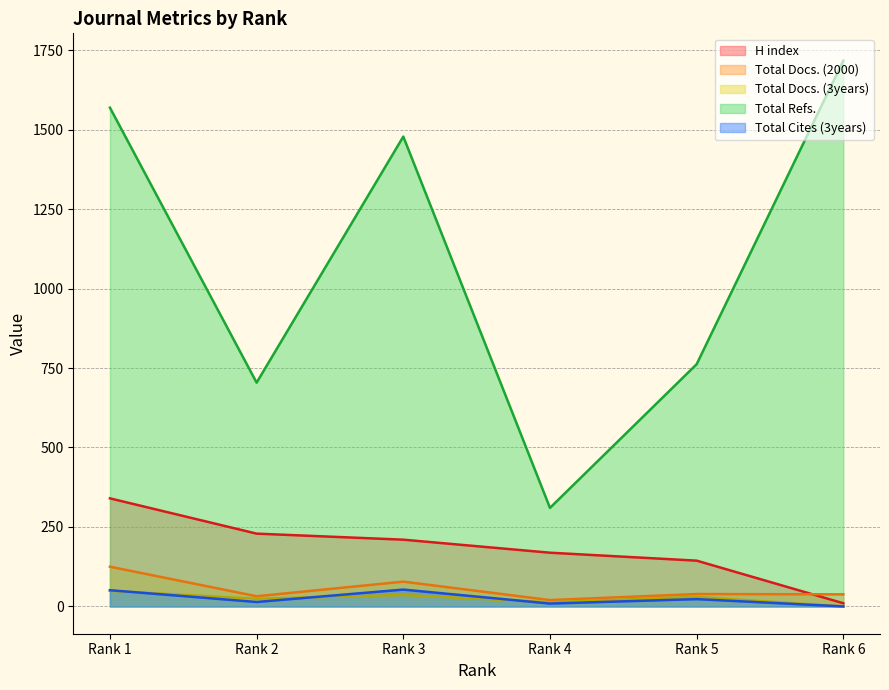

What is the total value across all series at Rank 3?

1855